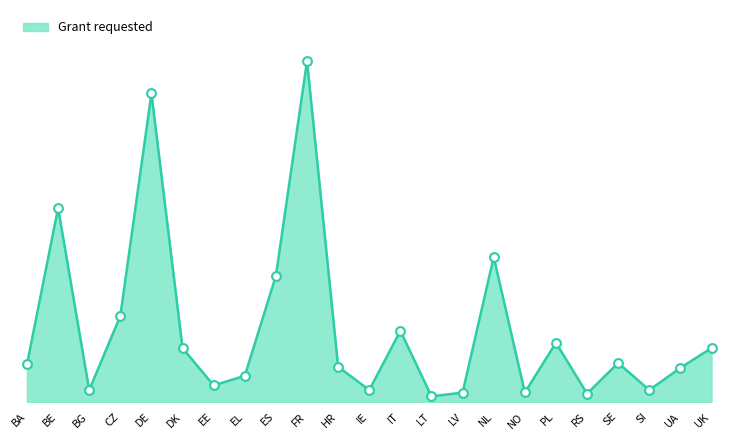

What is the ratio of the value at BA to the value at NO?

4.0